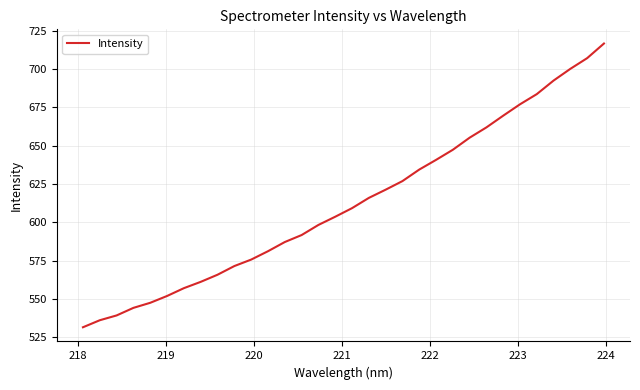

Count the number of data series in this chart.

1